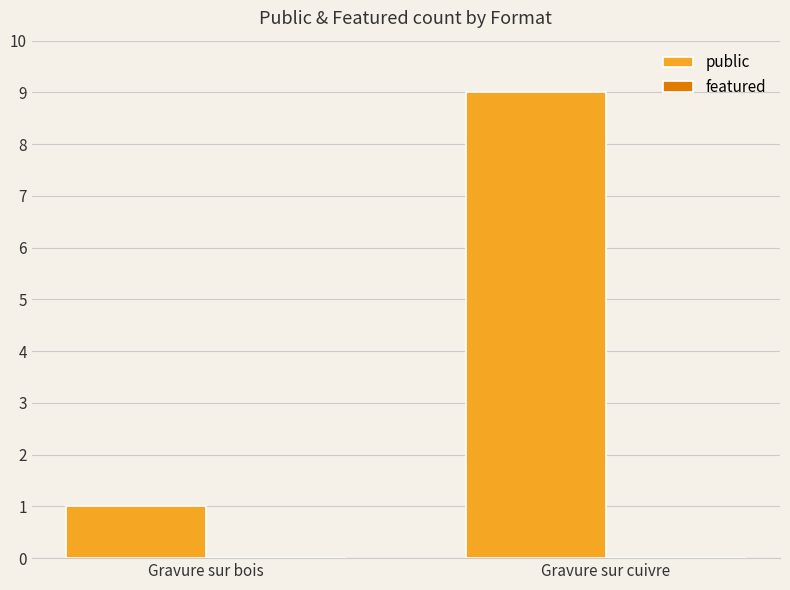

Reading left to right, what are all the values shown in this chart?

1	9